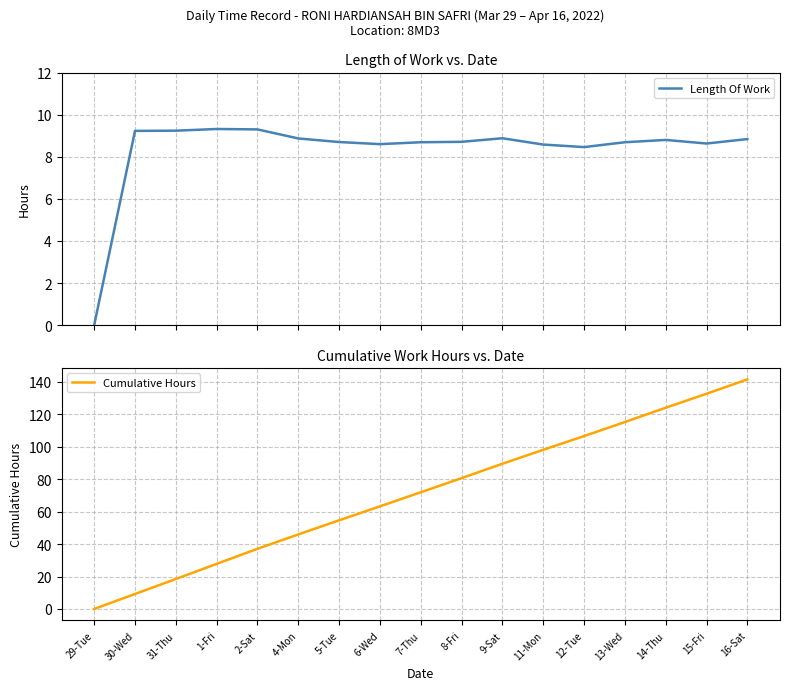

True or false: Length Of Work and Cumulative Hours cross at least once.

False